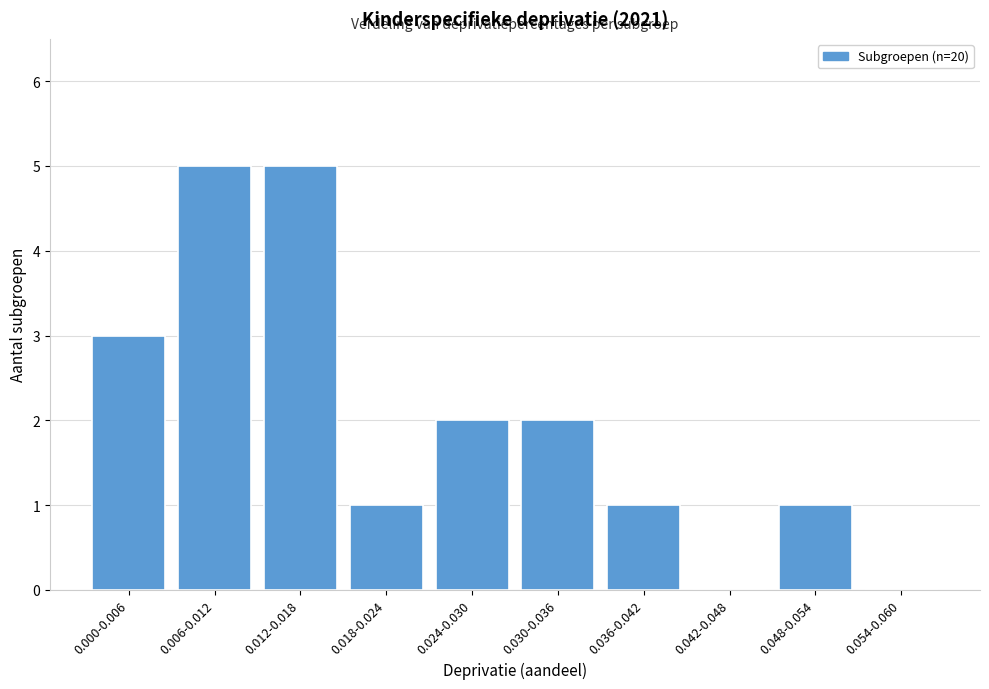

Reading left to right, what are all the values shown in this chart?

0.000-0.006=3	0.006-0.012=5	0.012-0.018=5	0.018-0.024=1	0.024-0.030=2	0.030-0.036=2	0.036-0.042=1	0.042-0.048=0	0.048-0.054=1	0.054-0.060=0